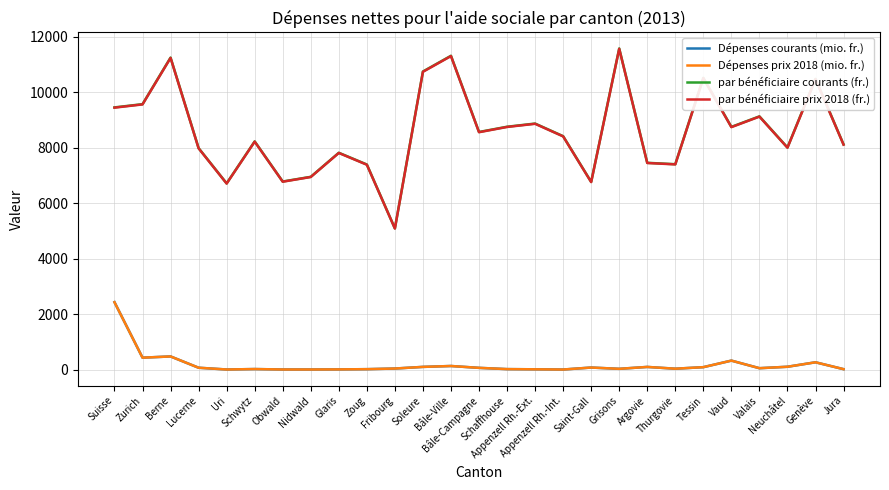

The Dépenses courants (mio. fr.) series shows 66.0 at Lucerne. True or false?

True